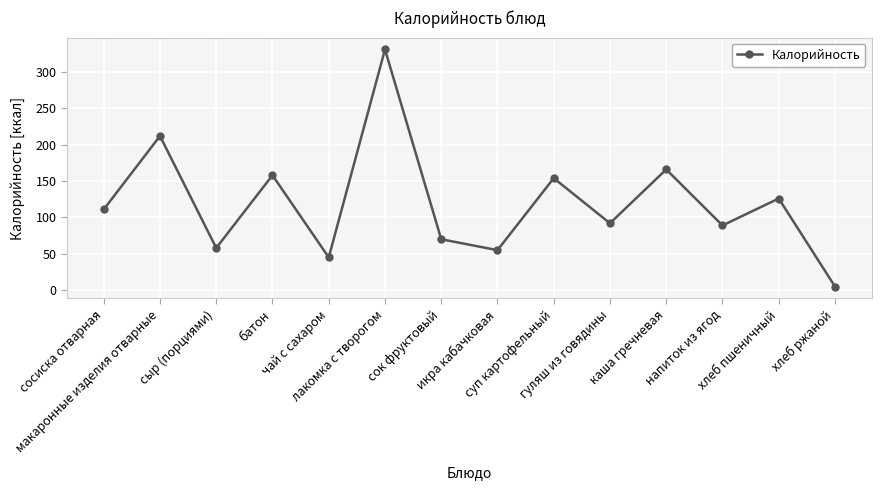

Where is the data nearest to the value 168?

каша гречневая